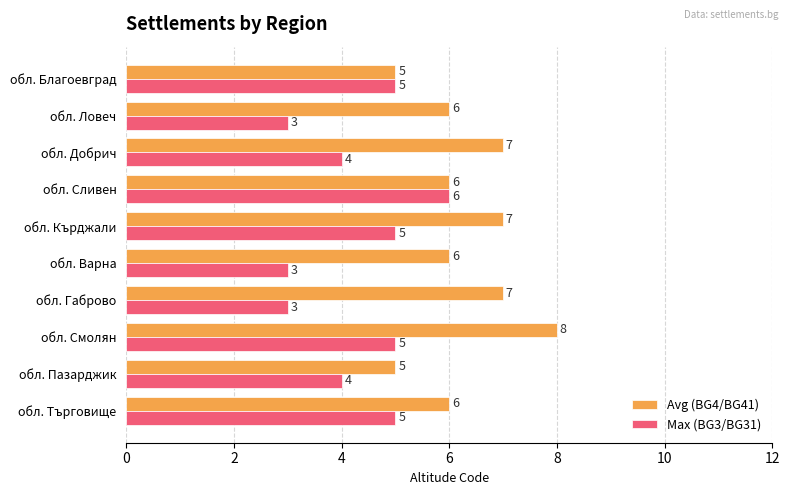

At how many categories does at least one series exceed 4?

10